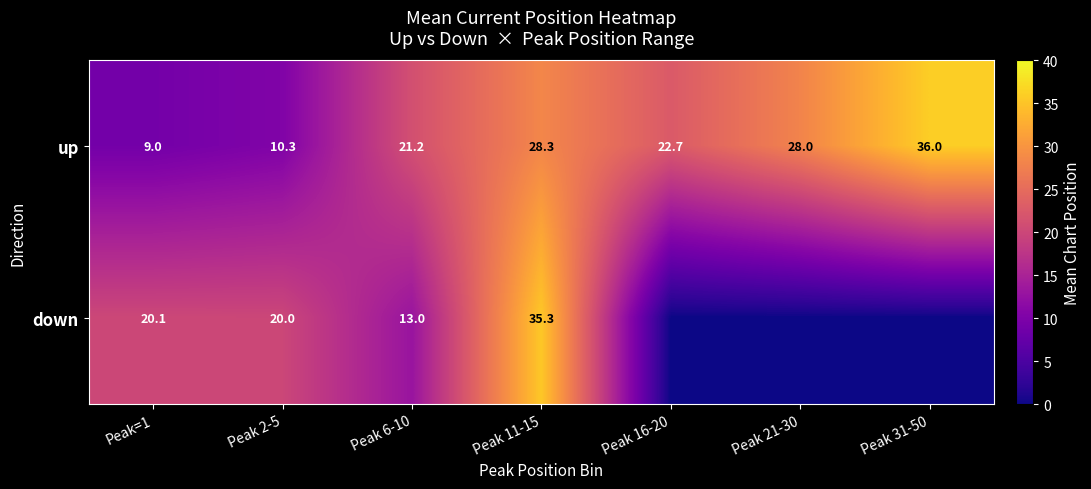

What is the total value across all series at Peak=1?

29.1